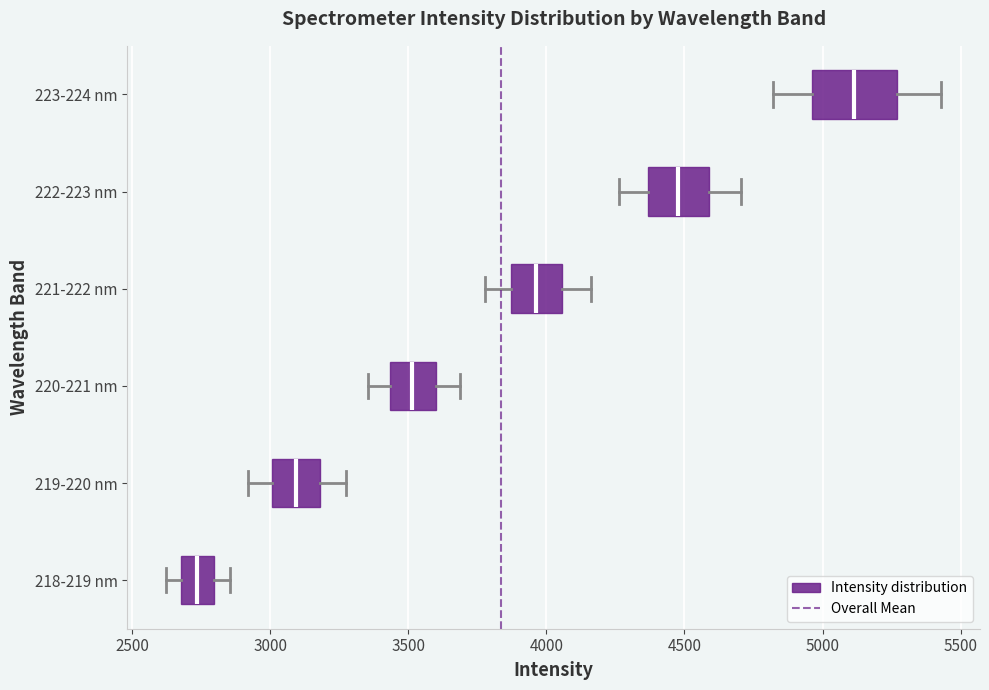

Where is the right edge of the box for 219-220 nm on the x-axis? The values are not printed on the chart, so give them approximately, as read against the axis.

3200